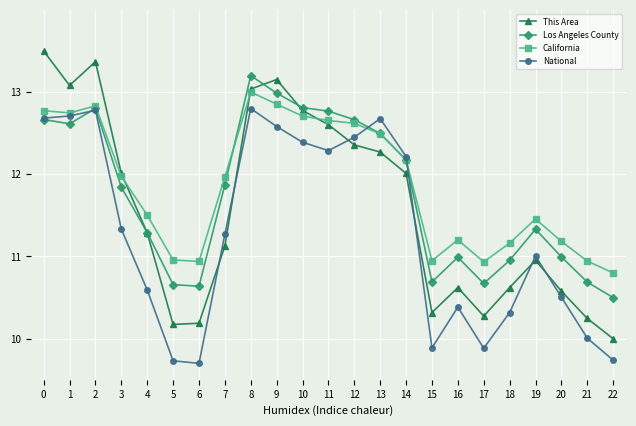

True or false: Los Angeles County has more than 2 interior local peaks.

True